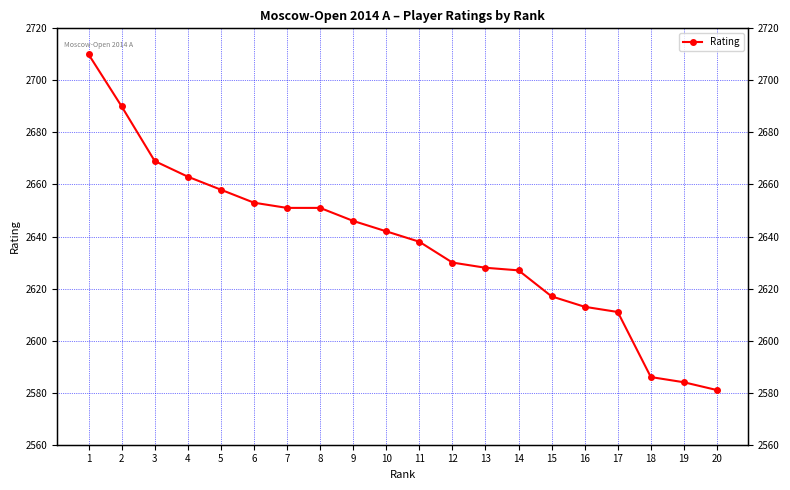

What is the average value?

2637